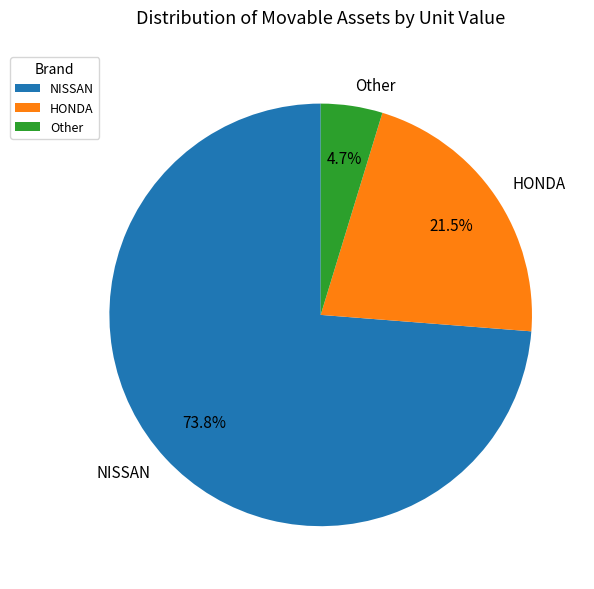

Which has a higher value, HONDA or Other?

HONDA